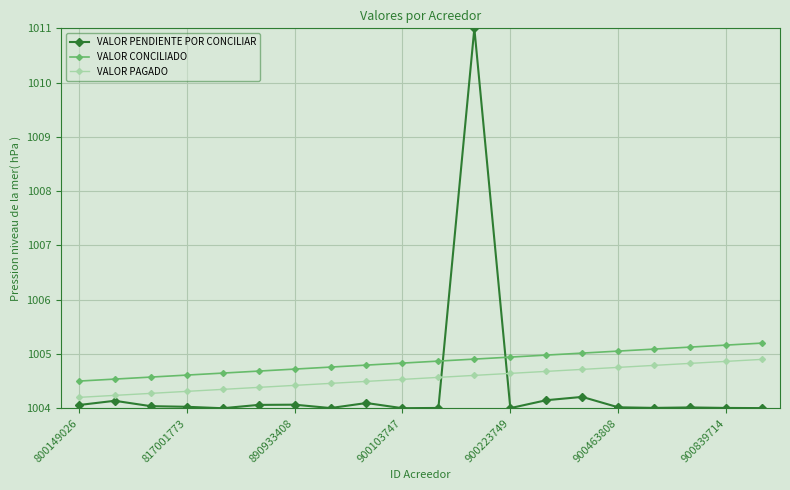

Which series has the widest spread of values?

VALOR PENDIENTE POR CONCILIAR